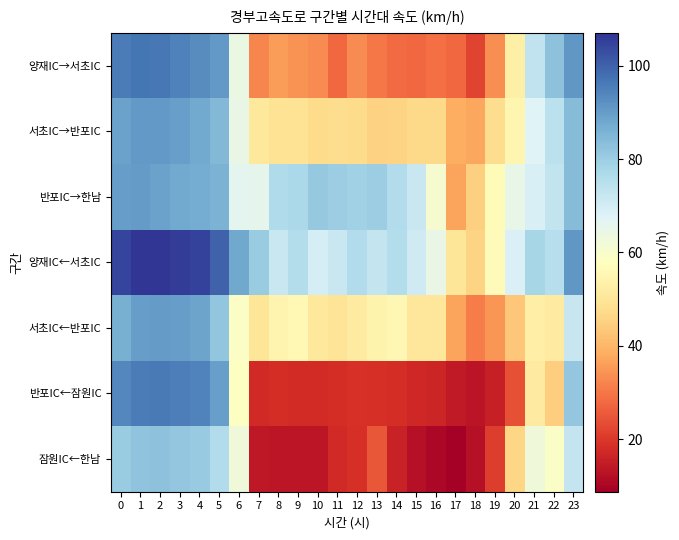

Reading right to left, extract all data points from this chart.

양재IC→서초IC: 23=91.0	22=82.6	21=73.3	20=53.3	19=33.5	18=22.1	17=27.6	16=29.0	15=27.9	14=28.1	13=29.9	12=32.9	11=27.6	10=33.1	9=34.1	8=35.8	7=32.1	6=64.1	5=90.9	4=93.2	3=95.0	2=96.5	1=96.8	0=95.7
서초IC→반포IC: 23=83.7	22=74.3	21=67.6	20=55.1	19=47.7	18=37.2	17=38.4	16=47.0	15=46.9	14=45.9	13=45.5	12=47.1	11=47.6	10=47.4	9=49.2	8=49.2	7=50.9	6=64.7	5=84.6	4=87.7	3=89.5	2=90.7	1=90.7	0=89.1
반포IC→한남: 23=83.8	22=73.1	21=68.8	20=65.1	19=56.6	18=45.0	17=36.8	16=60.9	15=71.9	14=76.2	13=80.1	12=79.3	11=79.9	10=81.1	9=77.2	8=76.5	7=65.7	6=66.2	5=85.7	4=87.1	3=87.7	2=89.1	1=90.3	0=89.8
양재IC←서초IC: 23=90.9	22=75.5	21=77.9	20=68.3	19=56.9	18=46.0	17=50.1	16=64.4	15=70.8	14=75.8	13=72.8	12=76.1	11=71.9	10=69.6	9=75.7	8=71.9	7=80.2	6=88.1	5=100.0	4=104.8	3=105.8	2=107.0	1=106.8	0=104.3
서초IC←반포IC: 23=72.2	22=51.6	21=52.8	20=43.0	19=34.6	18=30.7	17=36.9	16=50.3	15=50.2	14=55.5	13=54.1	12=51.6	11=49.4	10=50.7	9=55.7	8=54.7	7=49.9	6=58.7	5=81.9	4=88.7	3=89.8	2=90.4	1=89.9	0=86.5
반포IC←잠원IC: 23=81.5	22=44.5	21=51.7	20=23.8	19=15.6	18=13.3	17=14.4	16=16.5	15=17.2	14=18.0	13=18.7	12=18.9	11=18.1	10=17.8	9=17.8	8=18.2	7=17.3	6=58.5	5=89.6	4=94.5	3=95.4	2=96.0	1=95.7	0=93.8
잠원IC←한남: 23=72.5	22=59.2	21=62.5	20=46.1	19=20.6	18=12.5	17=8.7	16=10.5	15=12.4	14=15.7	13=25.1	12=18.3	11=17.4	10=13.5	9=13.3	8=13.3	7=14.0	6=62.6	5=76.2	4=80.6	3=81.4	2=82.6	1=82.3	0=80.2